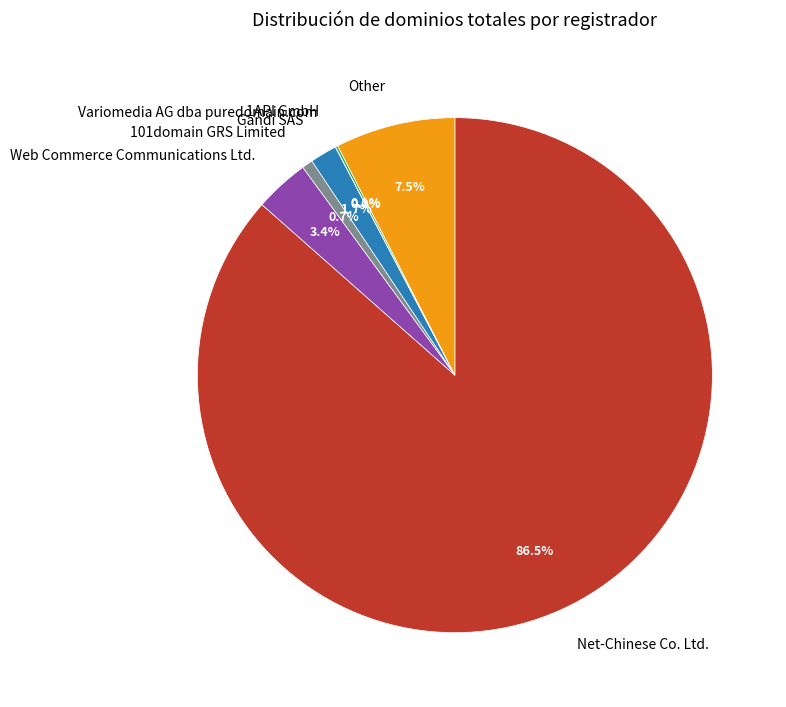

What portion of the pie excludes Web Commerce Communications Ltd.?

96.6%